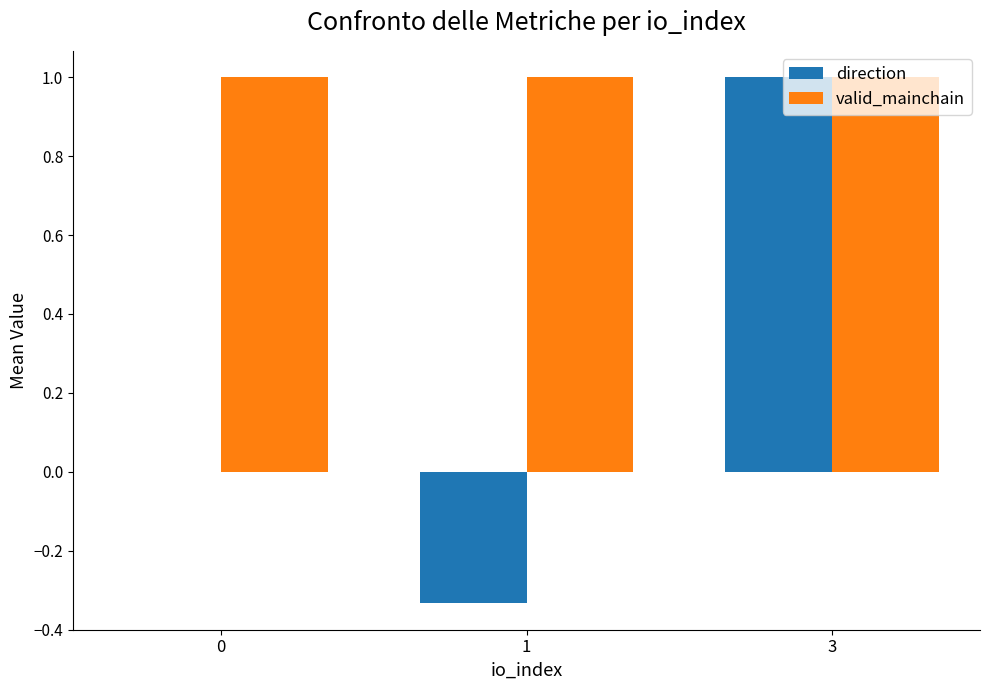

What is the sum of the valid_mainchain values at 3 and 1?

2.0